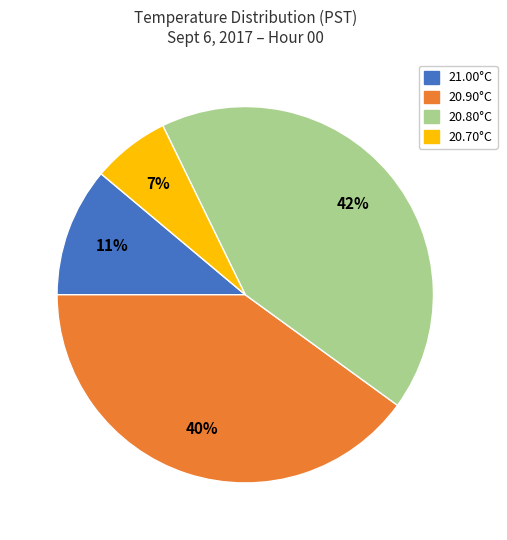

To the nearest percent, what is the average slice percentage?

25%